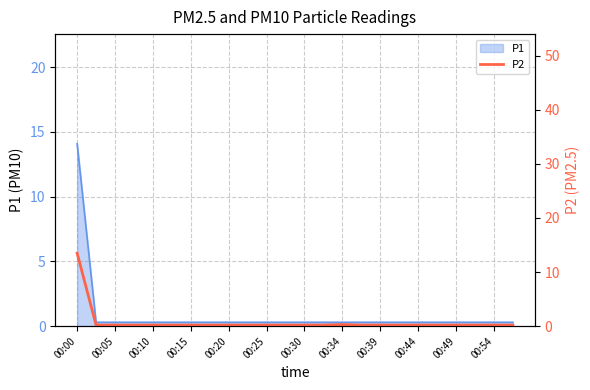

What is the highest value of the P1 series?

14.1